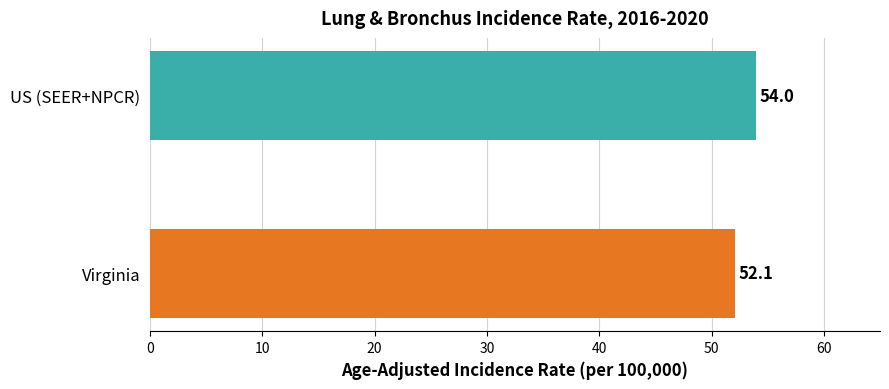

Does the chart contain stacked bars?

No